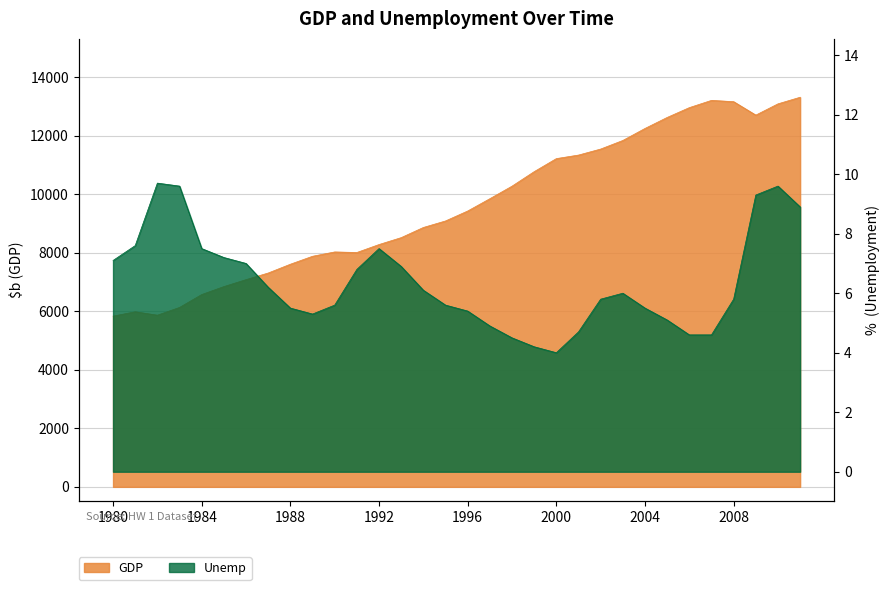

Which series has the largest range (max minus min)?

GDP